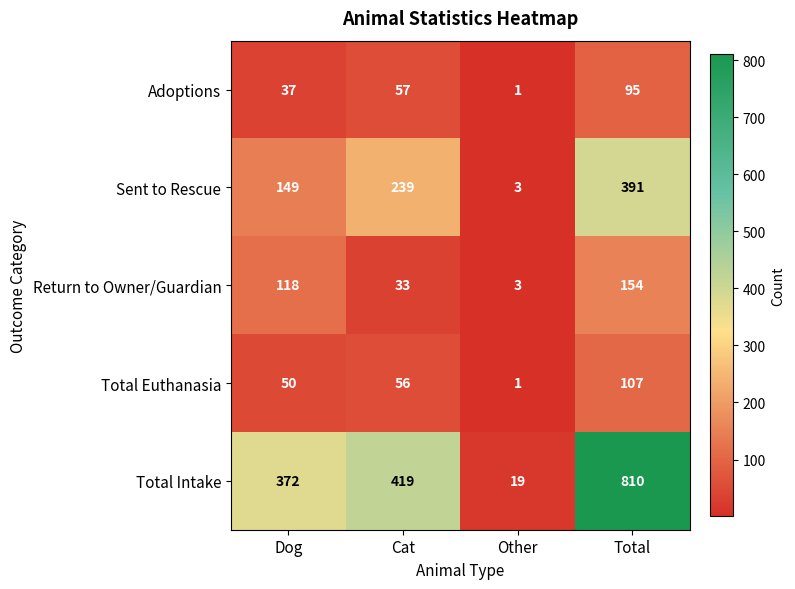

Reading left to right, what are all the values shown in this chart?

Adoptions: Dog=37	Cat=57	Other=1	Total=95
Sent to Rescue: Dog=149	Cat=239	Other=3	Total=391
Return to Owner/Guardian: Dog=118	Cat=33	Other=3	Total=154
Total Euthanasia: Dog=50	Cat=56	Other=1	Total=107
Total Intake: Dog=372	Cat=419	Other=19	Total=810